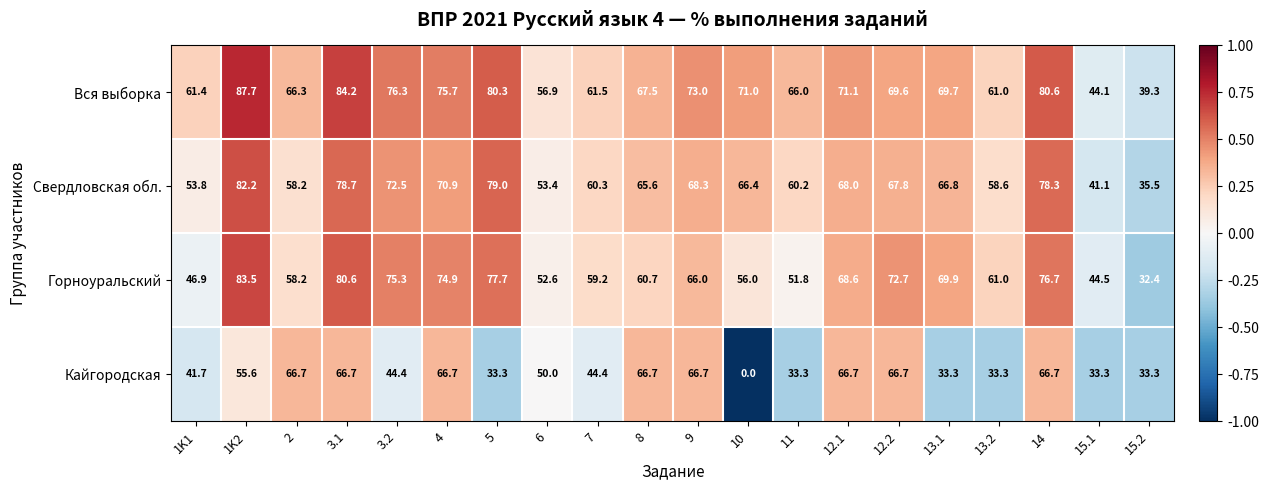

List the series in order of their peak value, highest first.

Вся выборка, Горноуральский, Свердловская обл., Кайгородская